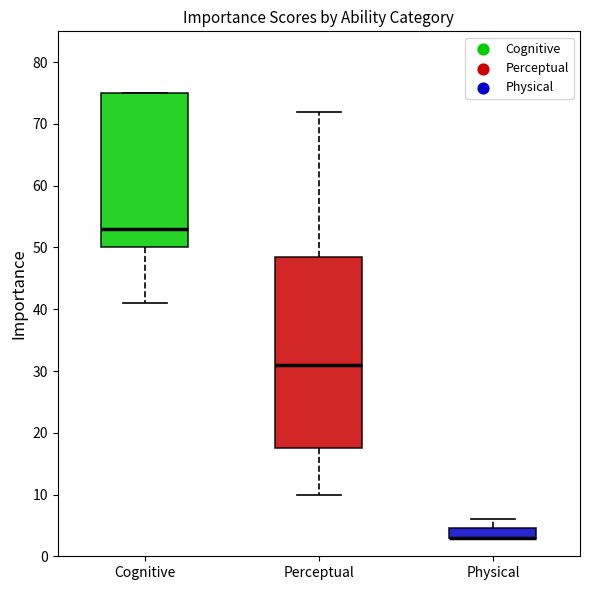

Reading left to right, read every box against the y-axis: the position of its median line, the range the box covers, and the ends of its whiskers. The values are not printed on the chart, so give them approximately, as read against the axis.

Cognitive: median 53, box 50 to 75, whiskers 41 to 75
Perceptual: median 31, box 18 to 49, whiskers 10 to 72
Physical: median 3 (drawn on the box's lower edge), box 3 to 5, whiskers 3 to 6